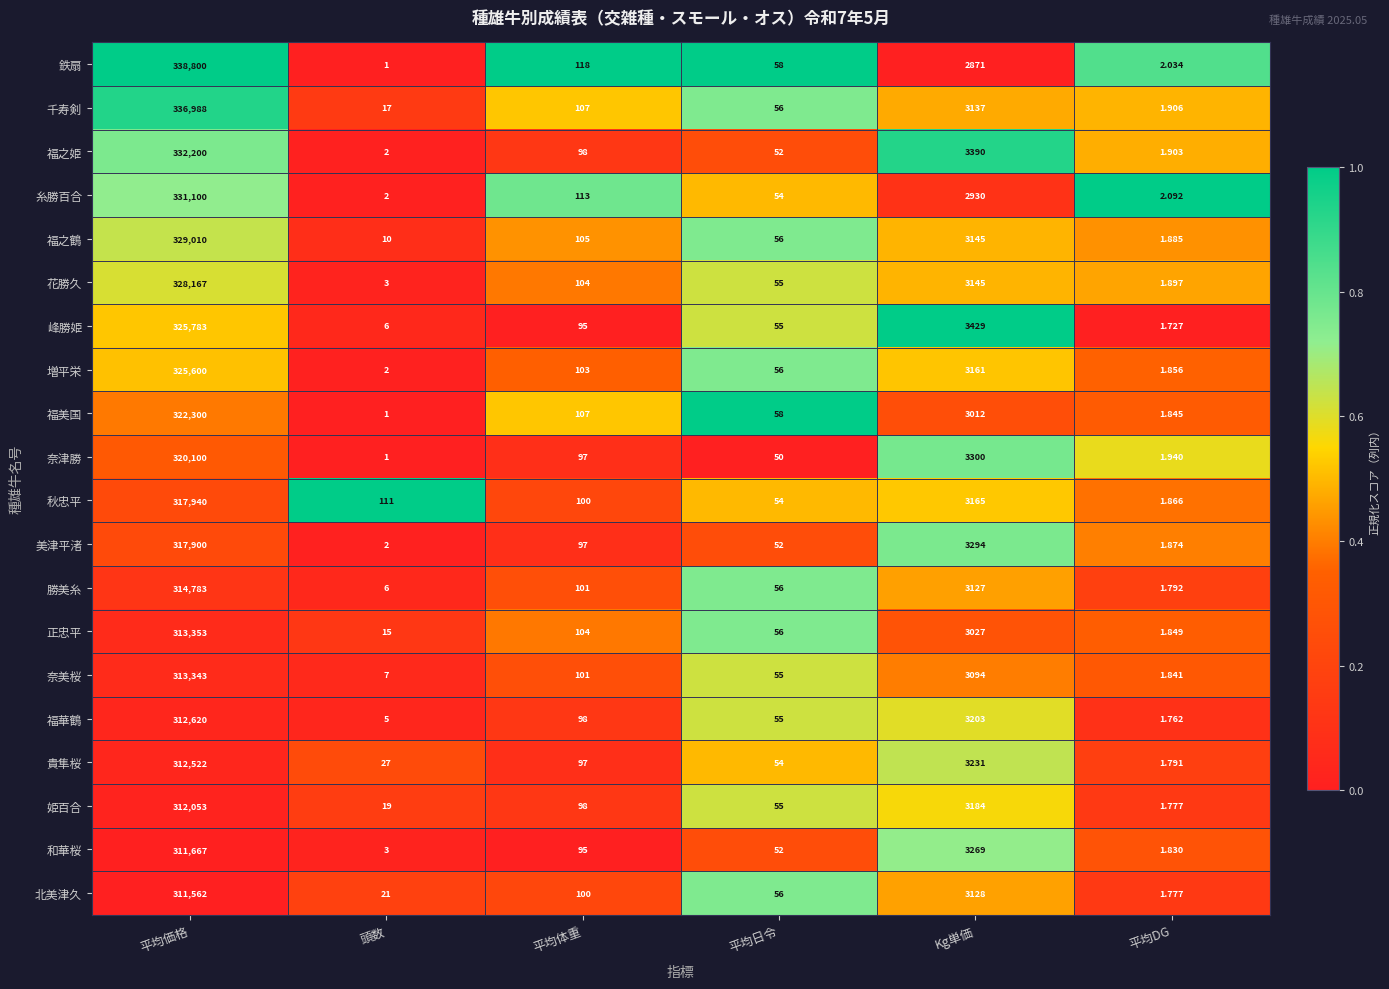

Which category has the lowest value across all series?

頭数